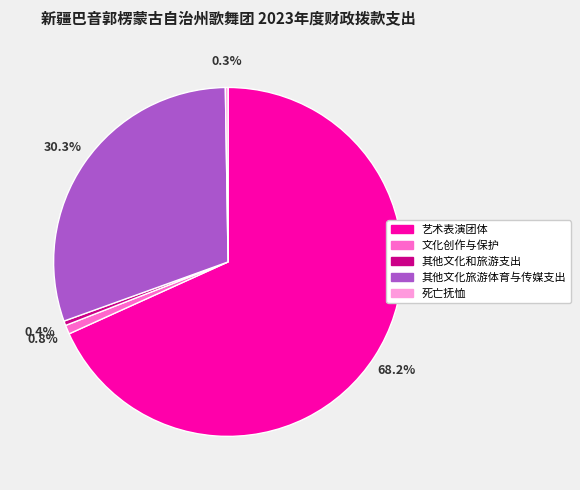

Does any single category account for the majority?

Yes